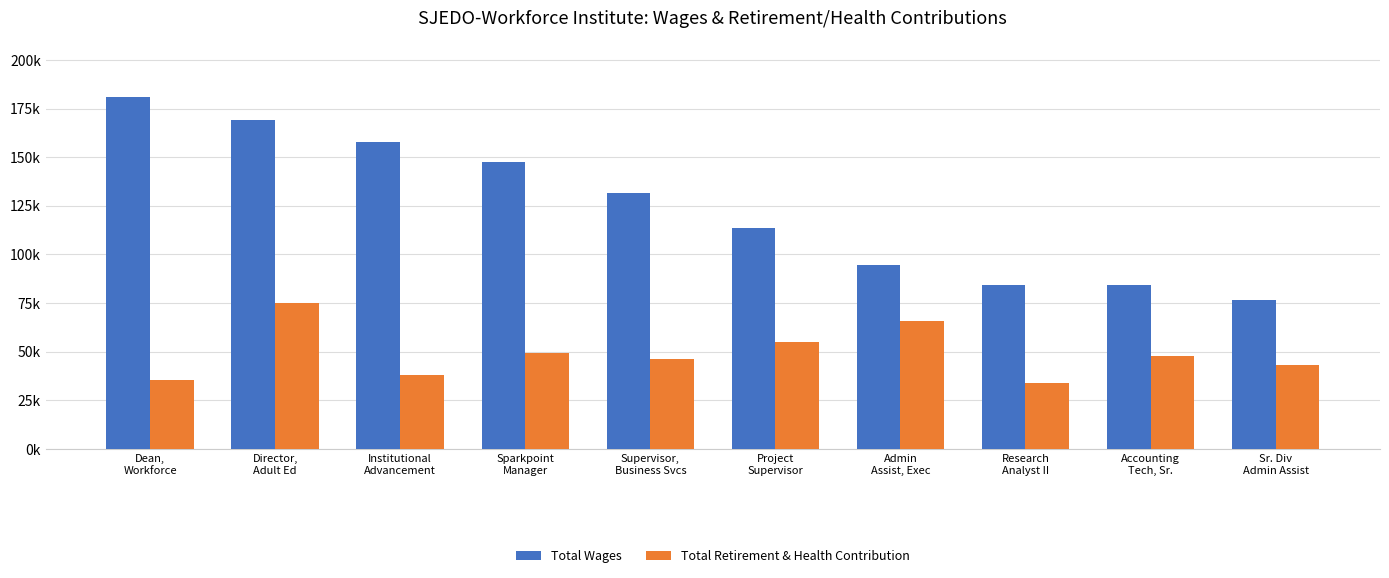

Reading left to right, what are all the values shown in this chart?

Total Wages: 180979	168950	157930	147281	131514	113678	94379	84345	84220	76437
Total Retirement & Health Contribution: 35625	75051	37803	49102	46312	55146	65880	34003	47956	43090